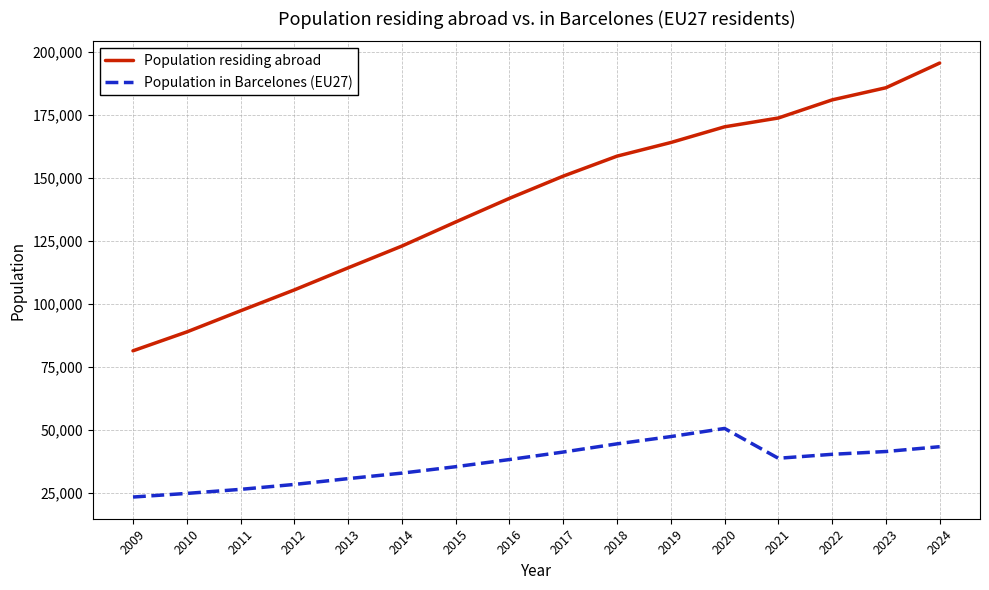

Is this an area chart (filled region under the line)?

No